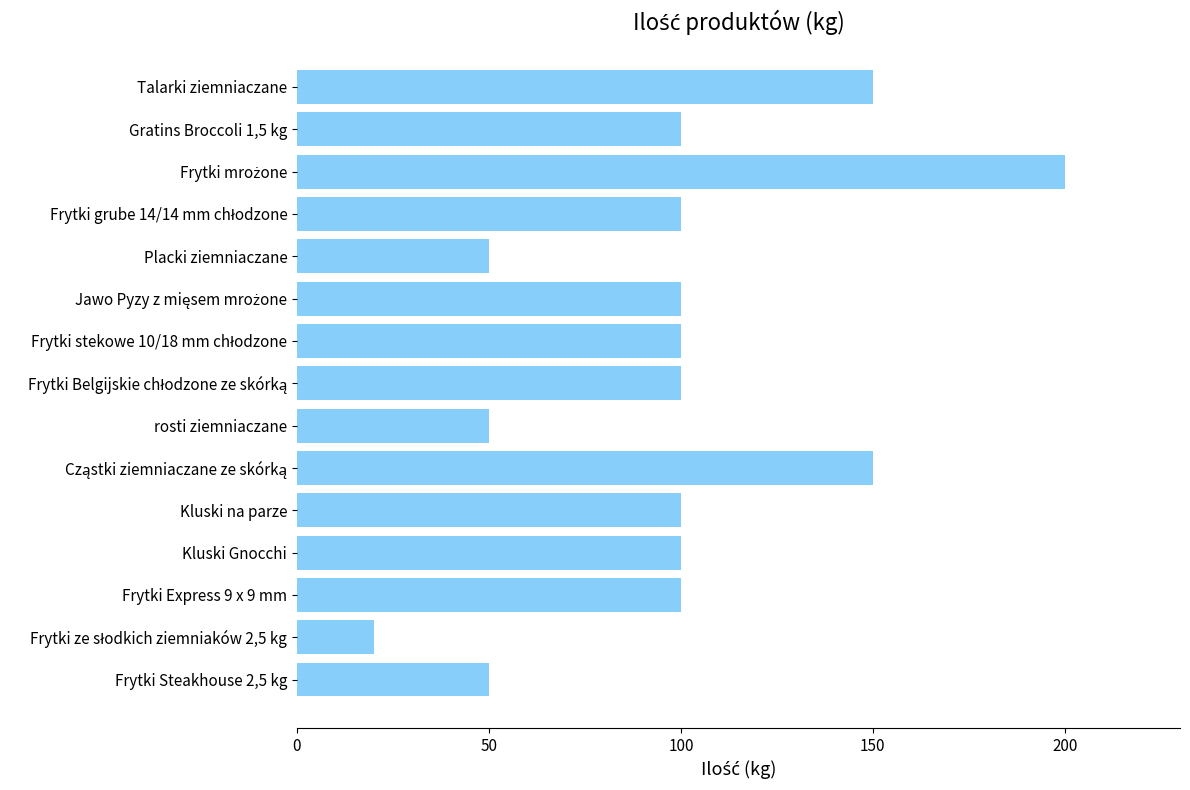

Approximately how many times larger is the value at Frytki Steakhouse 2,5 kg compared to Gratins Broccoli 1,5 kg?

0.5